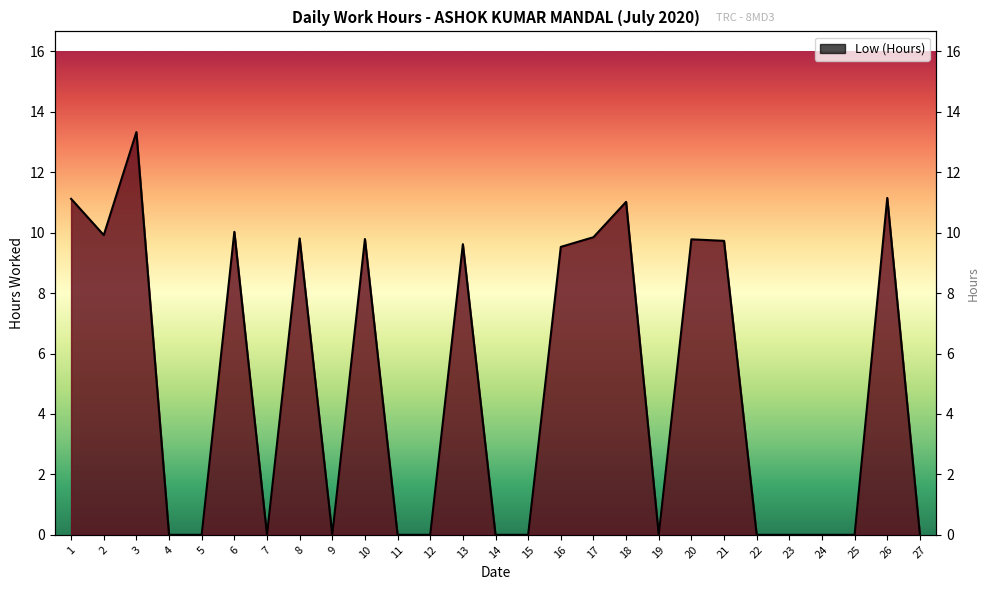

Rank the categories by value from highest to lowest.

3, 26, 1, 18, 6, 2, 17, 8, 10, 20, 21, 13, 16, 4, 5, 7, 9, 11, 12, 14, 15, 19, 22, 23, 24, 25, 27